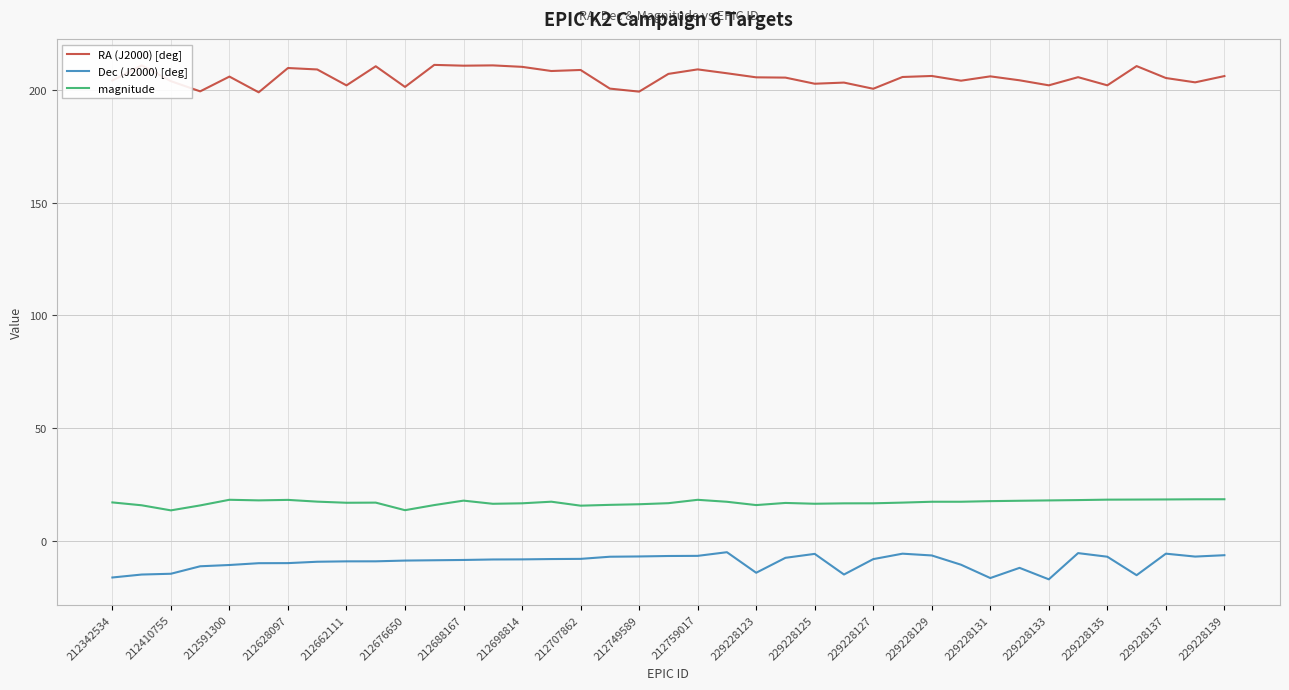

What is the highest value of the RA (J2000) [deg] series?

211.2